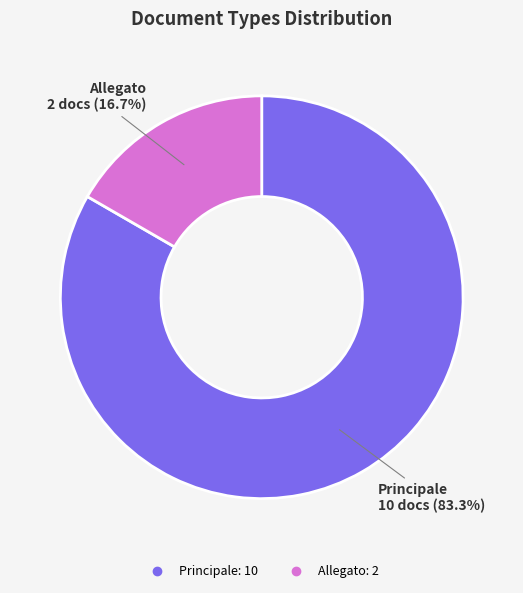

To the nearest percent, what is the average slice percentage?

50%